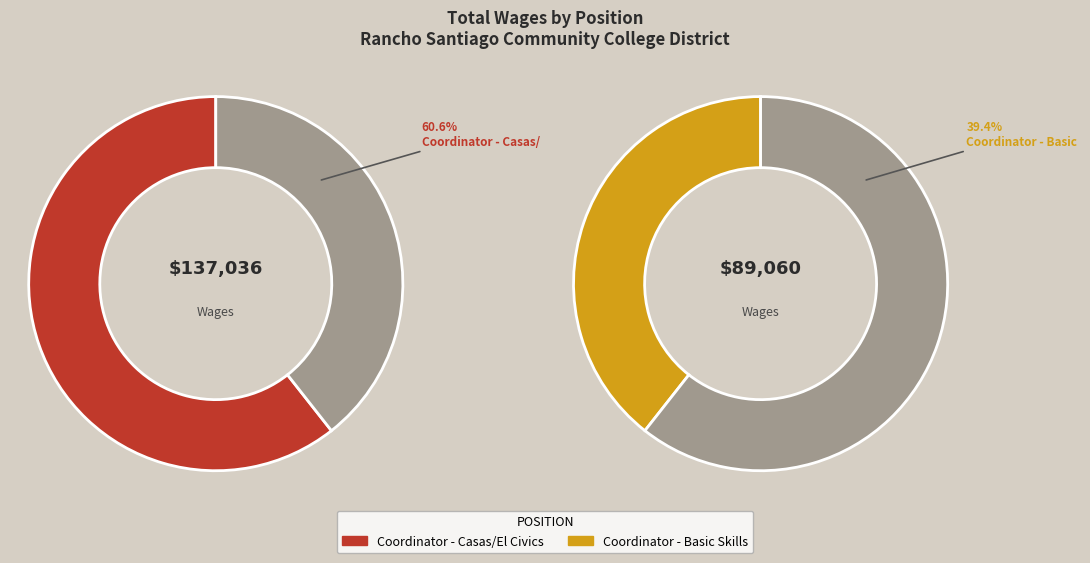

Which slice is the largest?

Coordinator - Casas/El Civics